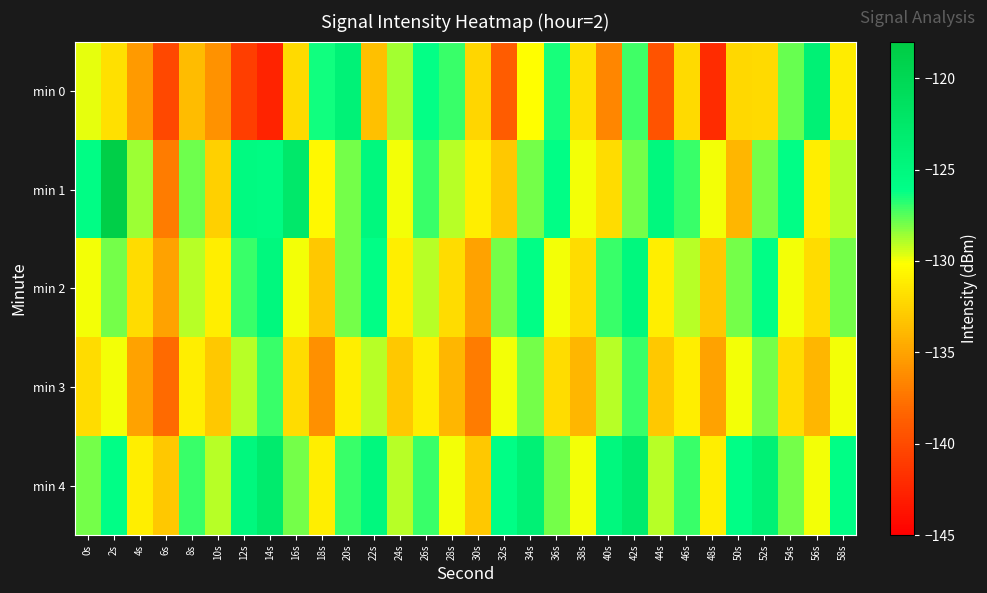

Reading left to right, list all the values displayed in this chart.

min 0: 0s=-129.8	2s=-131.8	4s=-135.5	6s=-140.2	8s=-133.6	10s=-135.9	12s=-140.8	14s=-142.7	16s=-132.1	18s=-126.4	20s=-124.2	22s=-133.4	24s=-128.7	26s=-126.2	28s=-127.0	30s=-132.3	32s=-138.9	34s=-130.2	36s=-126.5	38s=-131.7	40s=-136.5	42s=-127.1	44s=-139.4	46s=-132.1	48s=-141.9	50s=-132.2	52s=-132.1	54s=-127.7	56s=-123.9	58s=-131.1
min 1: 0s=-125.9	2s=-118.6	4s=-128.5	6s=-137.1	8s=-127.8	10s=-132.6	12s=-125.3	14s=-125.6	16s=-122.6	18s=-130.5	20s=-128.0	22s=-125.0	24s=-130.0	26s=-127.0	28s=-129.0	30s=-131.0	32s=-133.0	34s=-128.0	36s=-126.0	38s=-130.0	40s=-132.0	42s=-128.0	44s=-125.0	46s=-127.0	48s=-130.0	50s=-134.0	52s=-128.0	54s=-126.0	56s=-131.0	58s=-129.0
min 2: 0s=-130.0	2s=-128.0	4s=-132.0	6s=-135.0	8s=-129.0	10s=-131.0	12s=-127.0	14s=-125.0	16s=-130.0	18s=-133.0	20s=-128.0	22s=-126.0	24s=-131.0	26s=-129.0	28s=-132.0	30s=-135.0	32s=-128.0	34s=-126.0	36s=-130.0	38s=-132.0	40s=-127.0	42s=-125.0	44s=-131.0	46s=-129.0	48s=-133.0	50s=-128.0	52s=-126.0	54s=-130.0	56s=-132.0	58s=-128.0
min 3: 0s=-132.0	2s=-130.0	4s=-135.0	6s=-138.0	8s=-131.0	10s=-133.0	12s=-129.0	14s=-127.0	16s=-132.0	18s=-136.0	20s=-131.0	22s=-129.0	24s=-133.0	26s=-131.0	28s=-134.0	30s=-137.0	32s=-130.0	34s=-128.0	36s=-132.0	38s=-134.0	40s=-129.0	42s=-127.0	44s=-133.0	46s=-131.0	48s=-135.0	50s=-130.0	52s=-128.0	54s=-132.0	56s=-134.0	58s=-130.0
min 4: 0s=-128.0	2s=-126.0	4s=-131.0	6s=-133.0	8s=-127.0	10s=-129.0	12s=-125.0	14s=-123.0	16s=-128.0	18s=-131.0	20s=-127.0	22s=-125.0	24s=-129.0	26s=-127.0	28s=-130.0	30s=-133.0	32s=-126.0	34s=-124.0	36s=-128.0	38s=-130.0	40s=-125.0	42s=-123.0	44s=-129.0	46s=-127.0	48s=-131.0	50s=-126.0	52s=-124.0	54s=-128.0	56s=-130.0	58s=-126.0